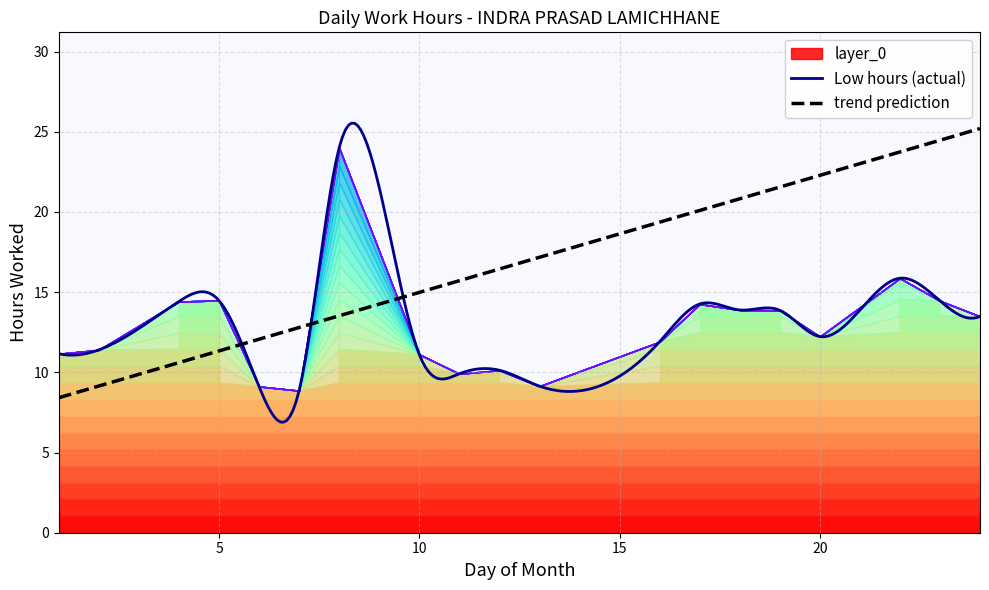

Read the value at 5.

14.5